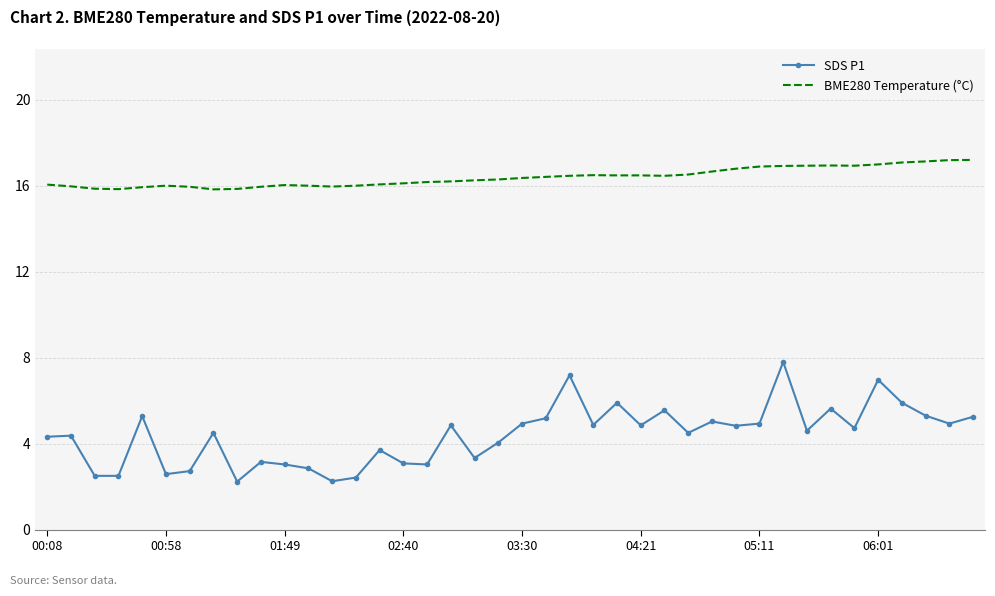

List the series in order of their peak value, lowest first.

SDS P1, BME280 Temperature (°C)